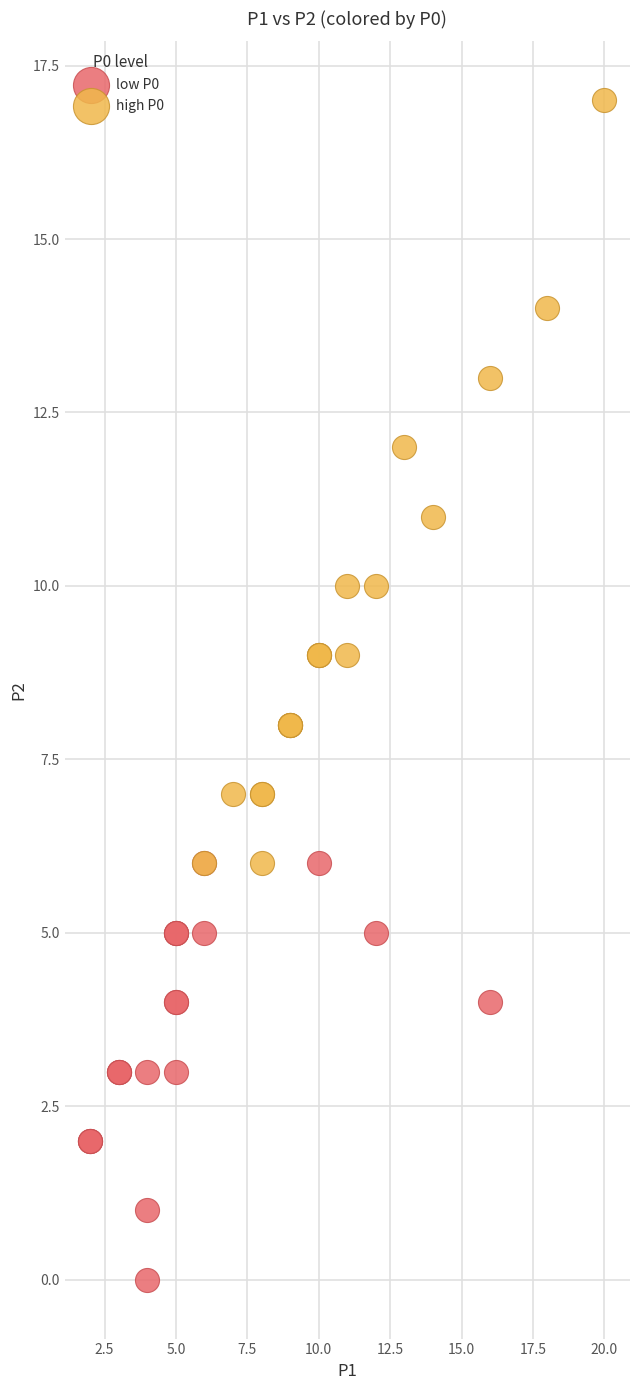

Which series reaches the minimum Y coordinate?

low P0